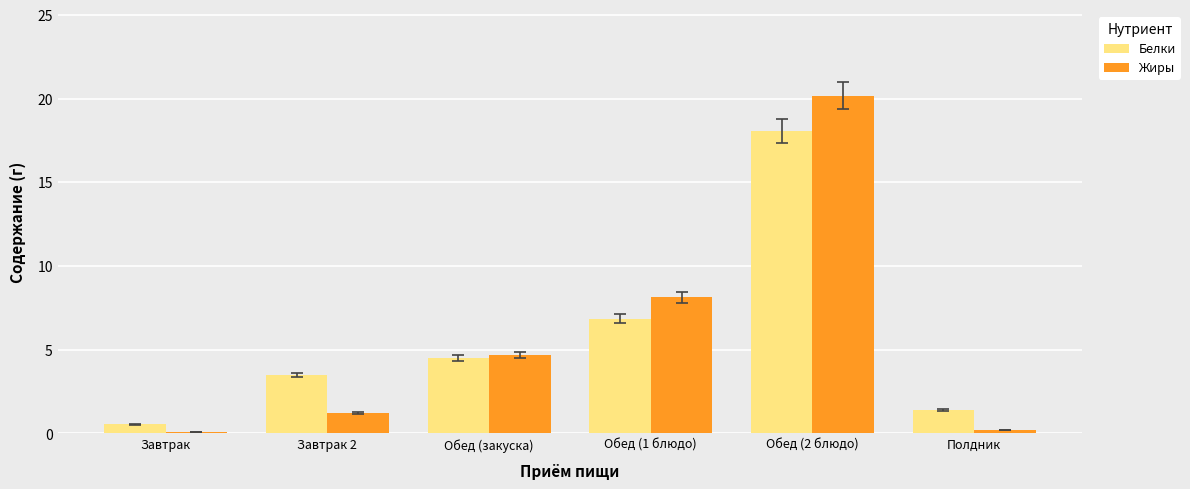

What is the spread (max minus min) of values at Завтрак 2?

2.3